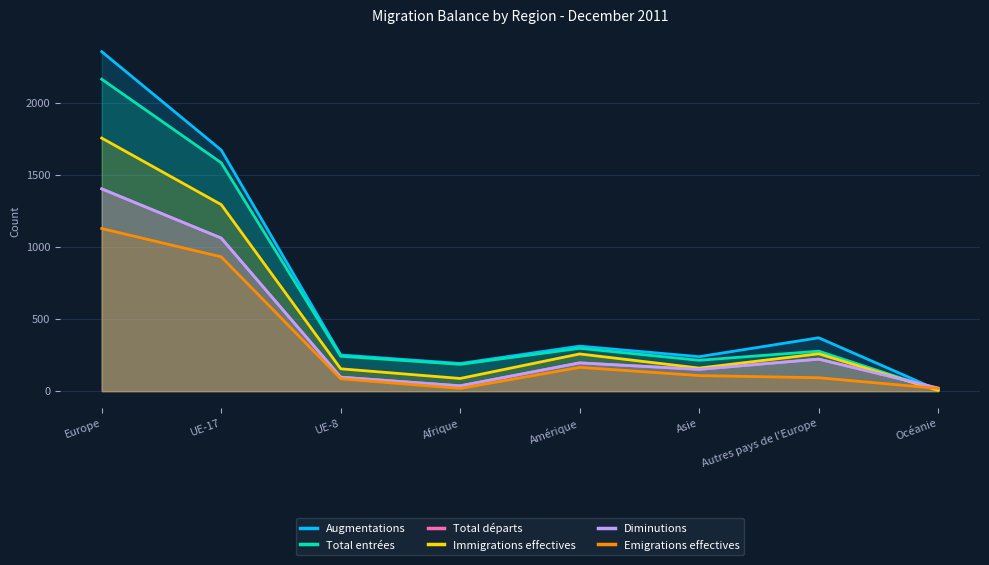

What position from the left is Europe?

1